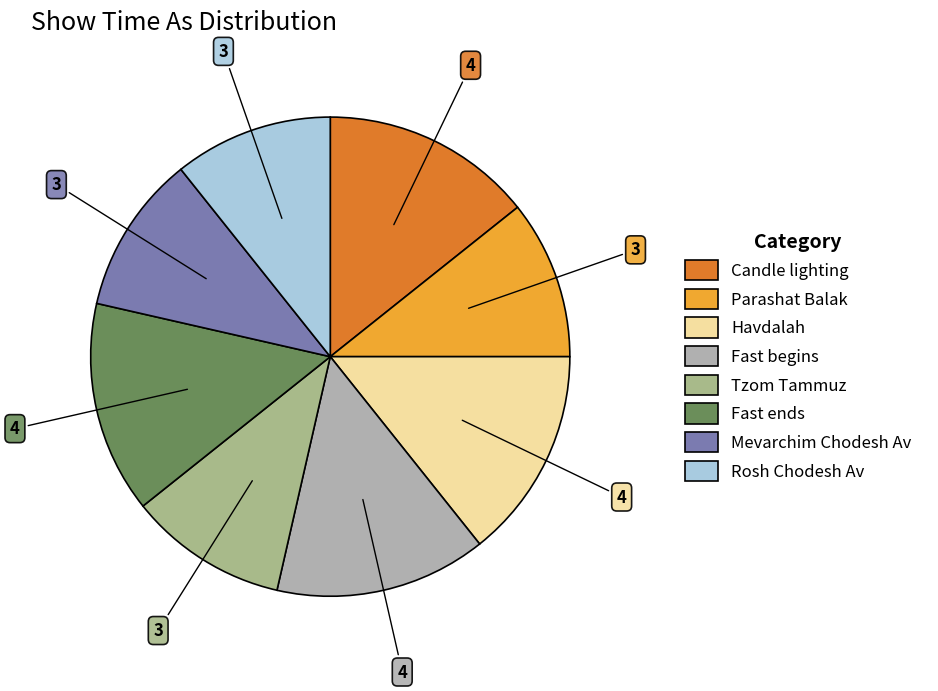

Between Parashat Balak and Candle lighting, which is larger?

Candle lighting